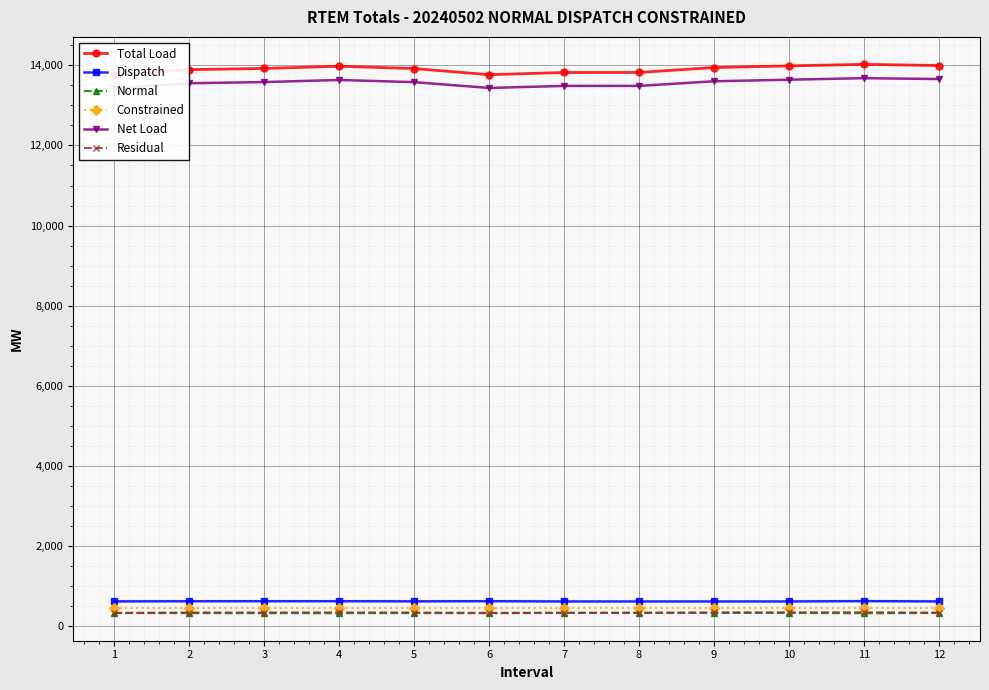

What is the value of the Dispatch point at the 11th from the left?

624.0